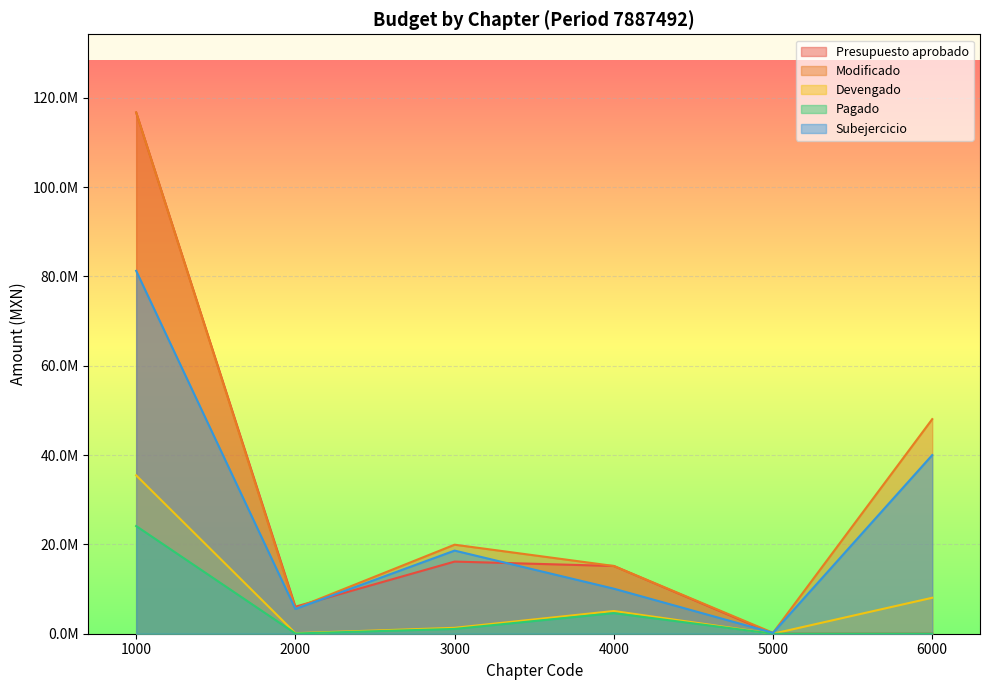

Reading left to right, list all the values displayed in this chart.

Presupuesto aprobado: 116720524.4	6048716.1	16154041.9	15169785.1	0.0	0.0
Modificado: 116720524.4	5666113.6	19936644.4	15169785.1	200000.0	48055750.6
Devengado: 35465660.6	121930.5	1322373.8	5084881.7	0.0	8049987.6
Pagado: 24113168.2	51496.5	1072868.8	4614250.2	0.0	0.0
Subejercicio: 81254863.8	5544183.1	18614270.6	10084903.5	200000.0	40005763.0